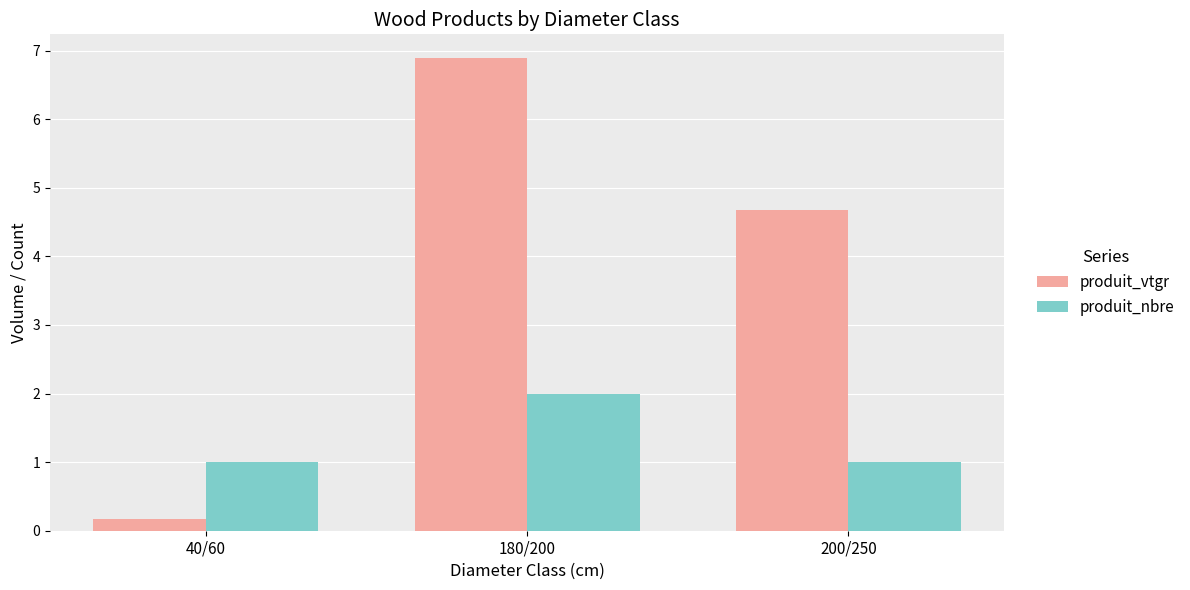

Does the chart contain stacked bars?

No